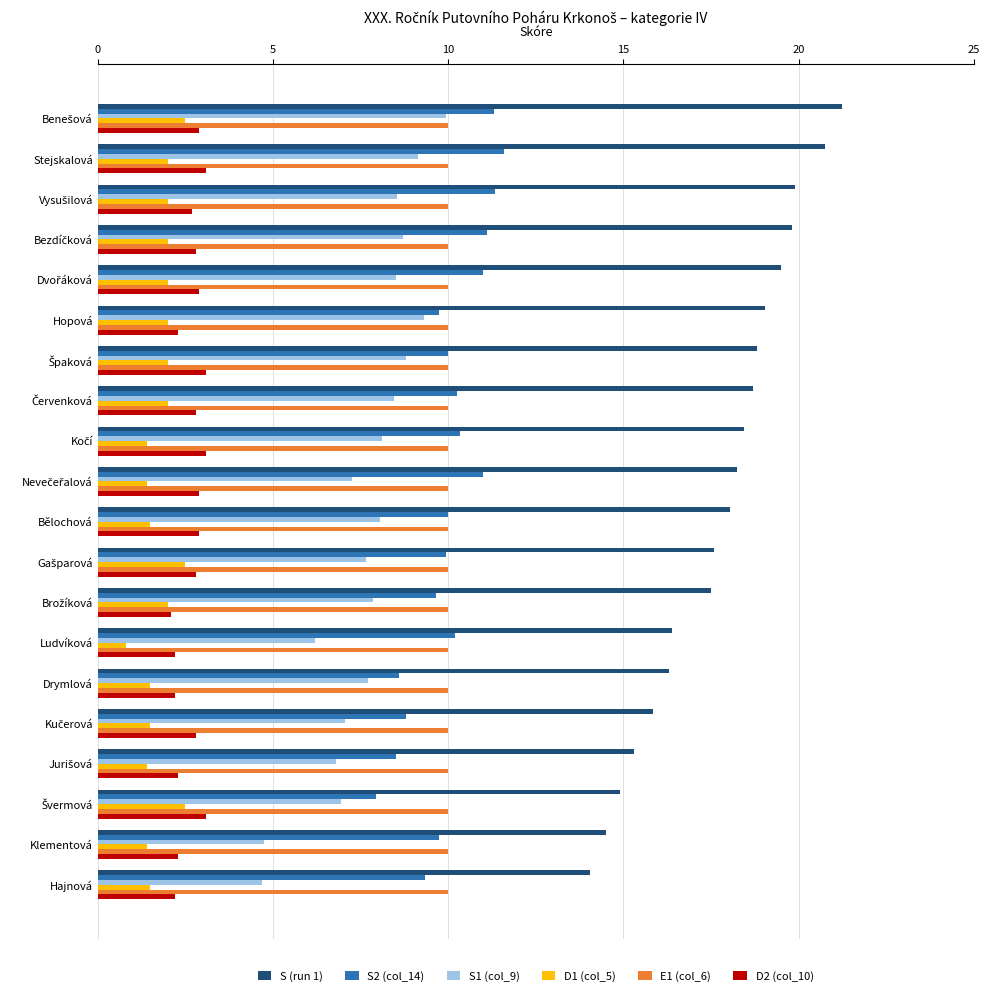

What is the total value across all series at Hopová?

52.4